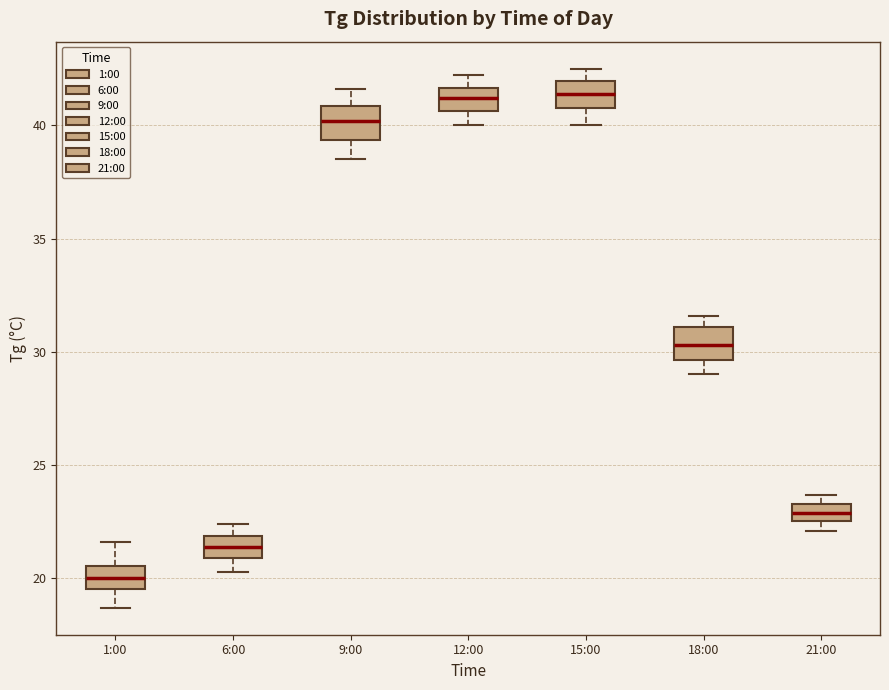

Where is the lower edge of the box for 1:00 on the y-axis? The values are not printed on the chart, so give them approximately, as read against the axis.

19.5